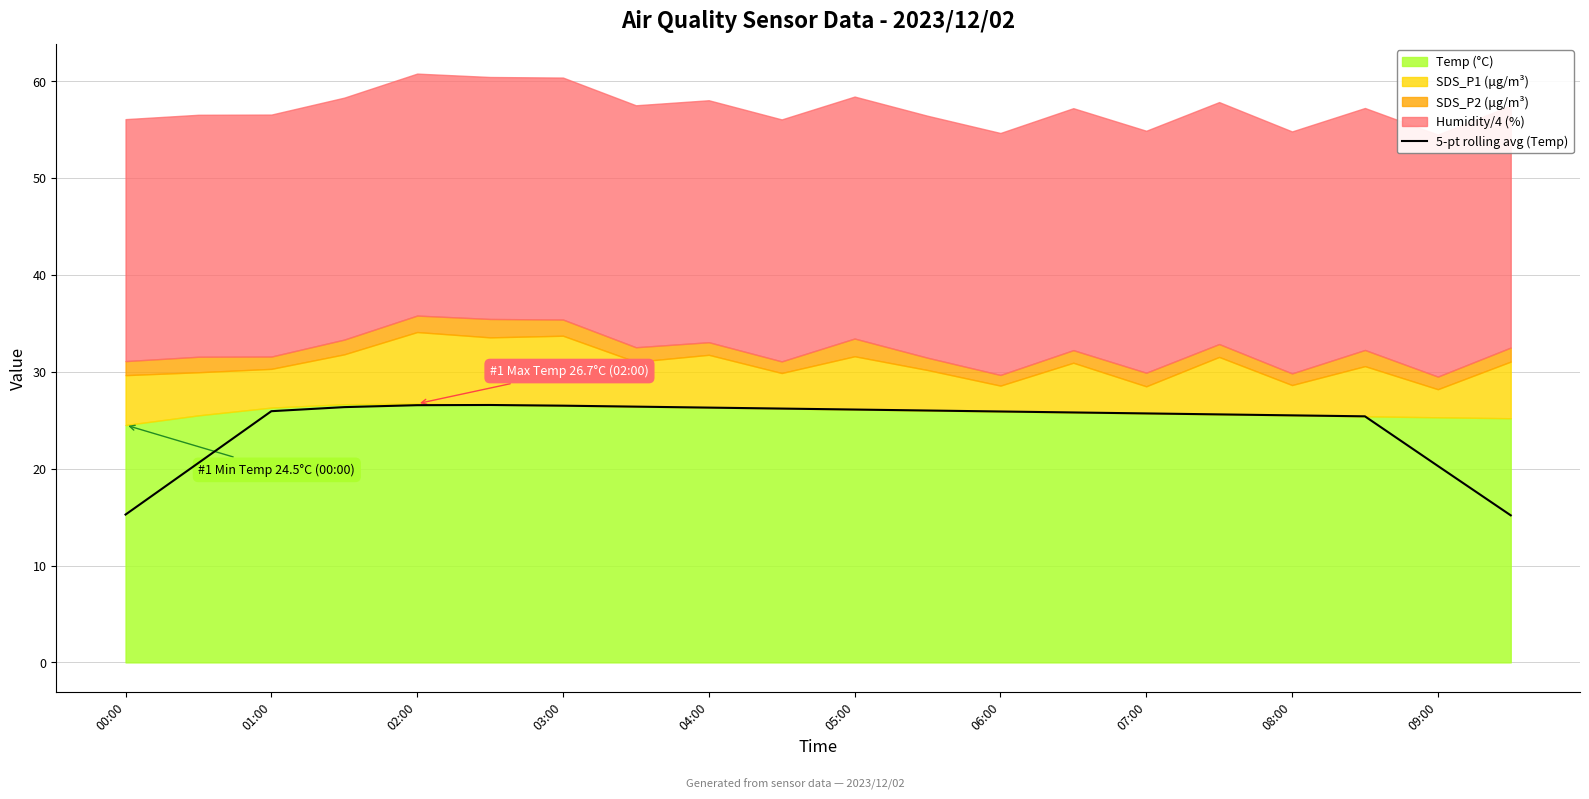

What is the sum of all values?

488.1